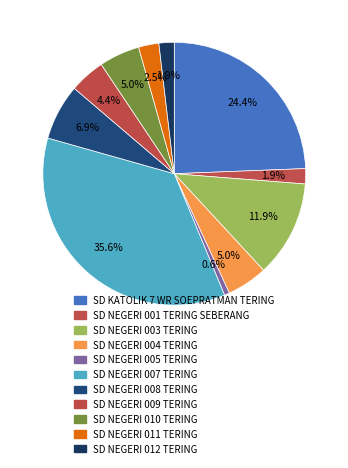

Count the number of slices in the pie.

11